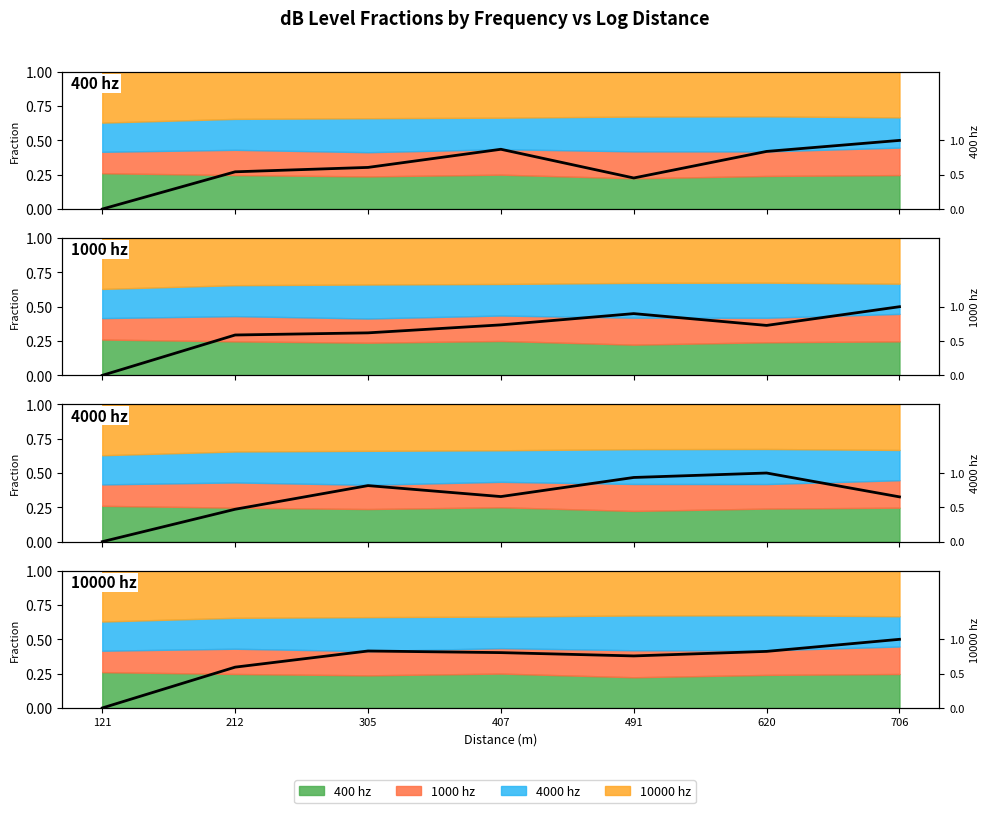

How many lines are shown in the chart?

4